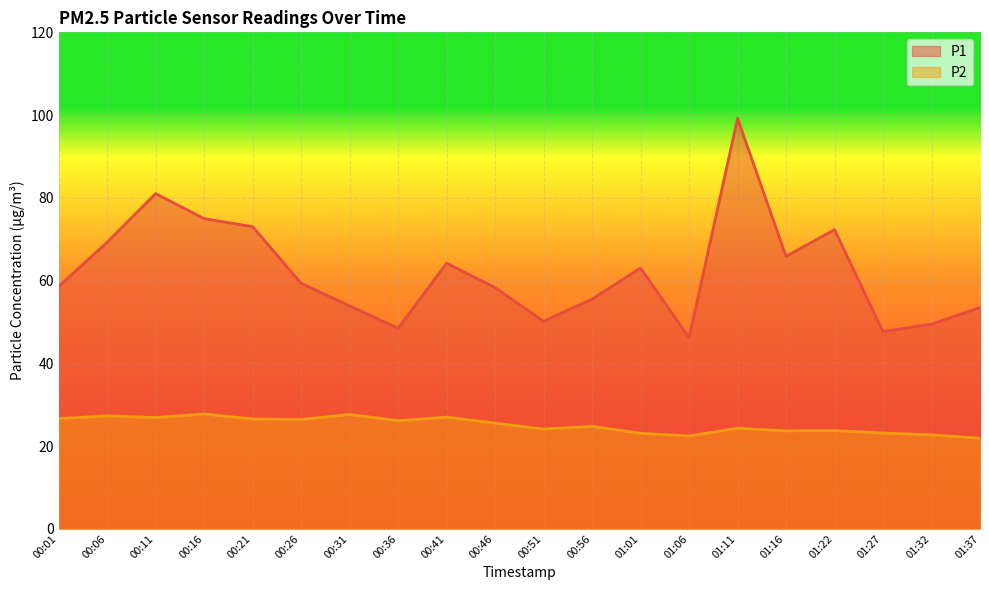

True or false: P2 and P1 cross at least once.

False